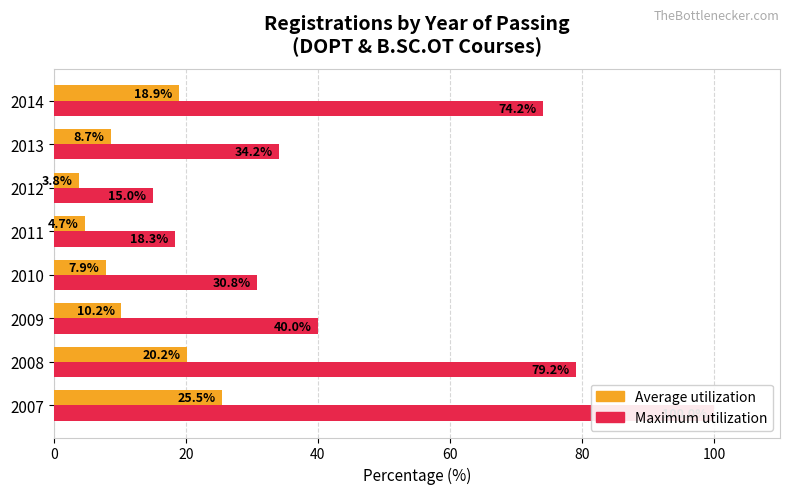

Count the number of data series in this chart.

2